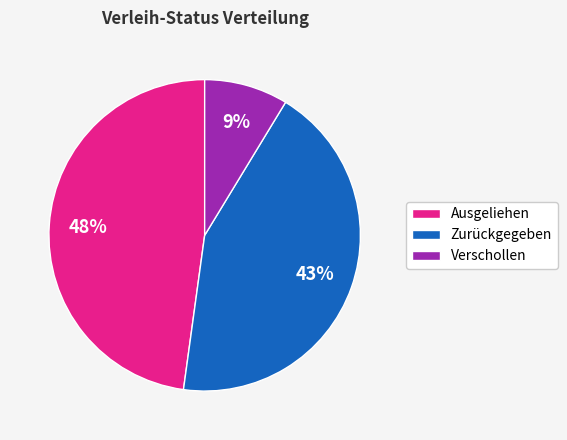

Which has a higher value, Verschollen or Ausgeliehen?

Ausgeliehen